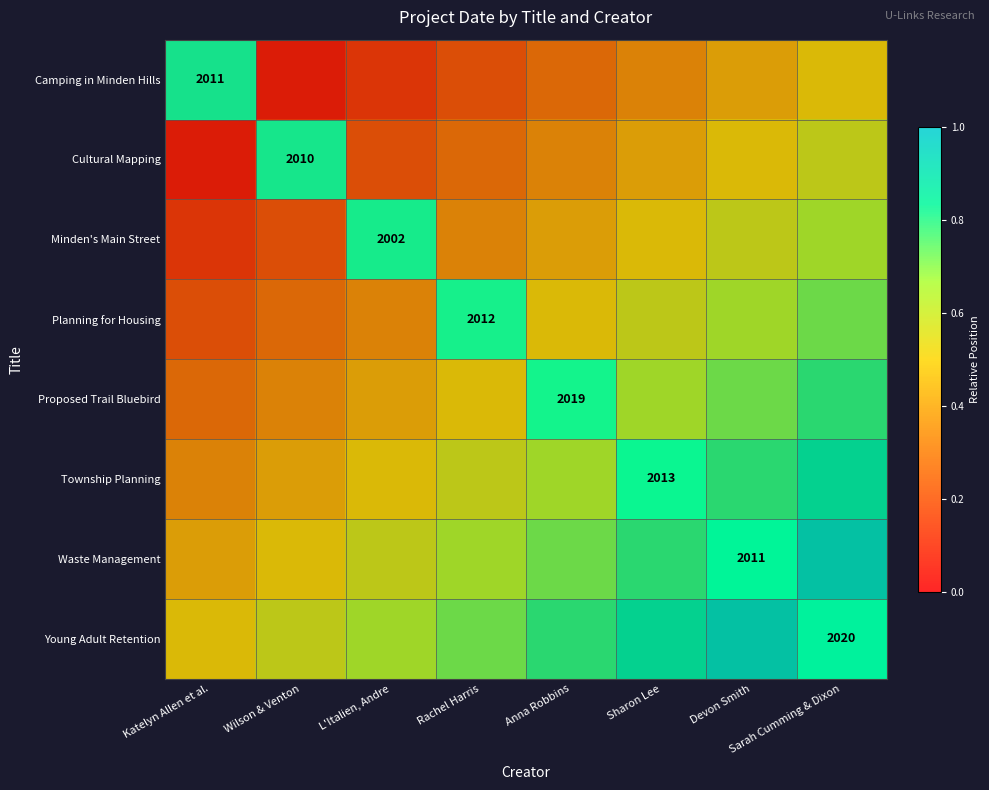

Count the number of data series in this chart.

8